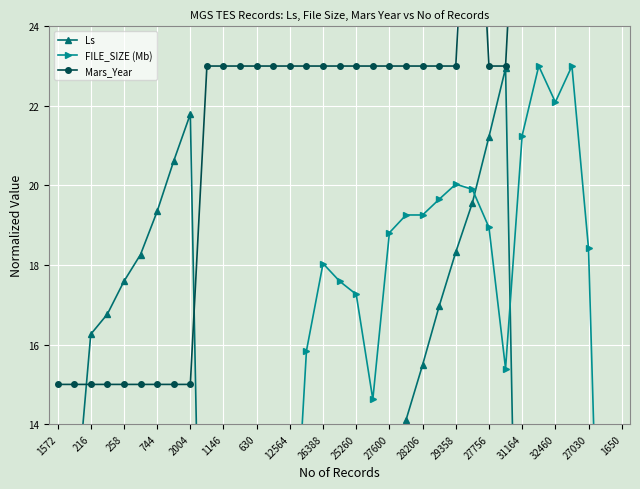

Is this an area chart (filled region under the line)?

No